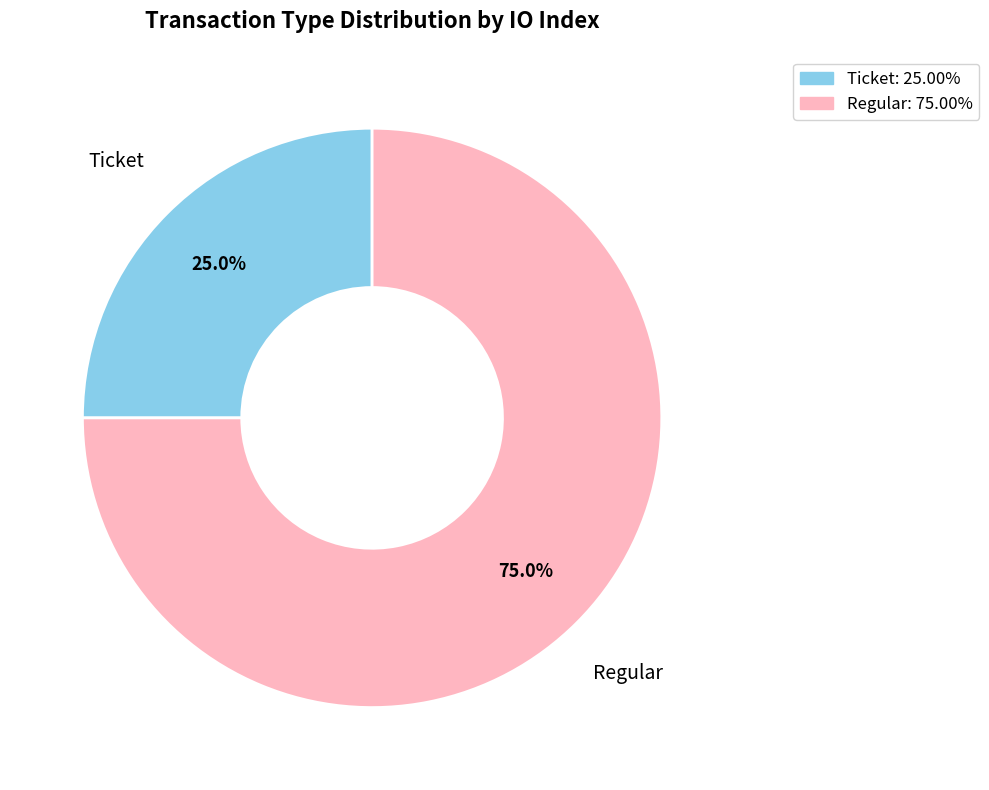

Is there any slice that represents more than half of the pie?

Yes